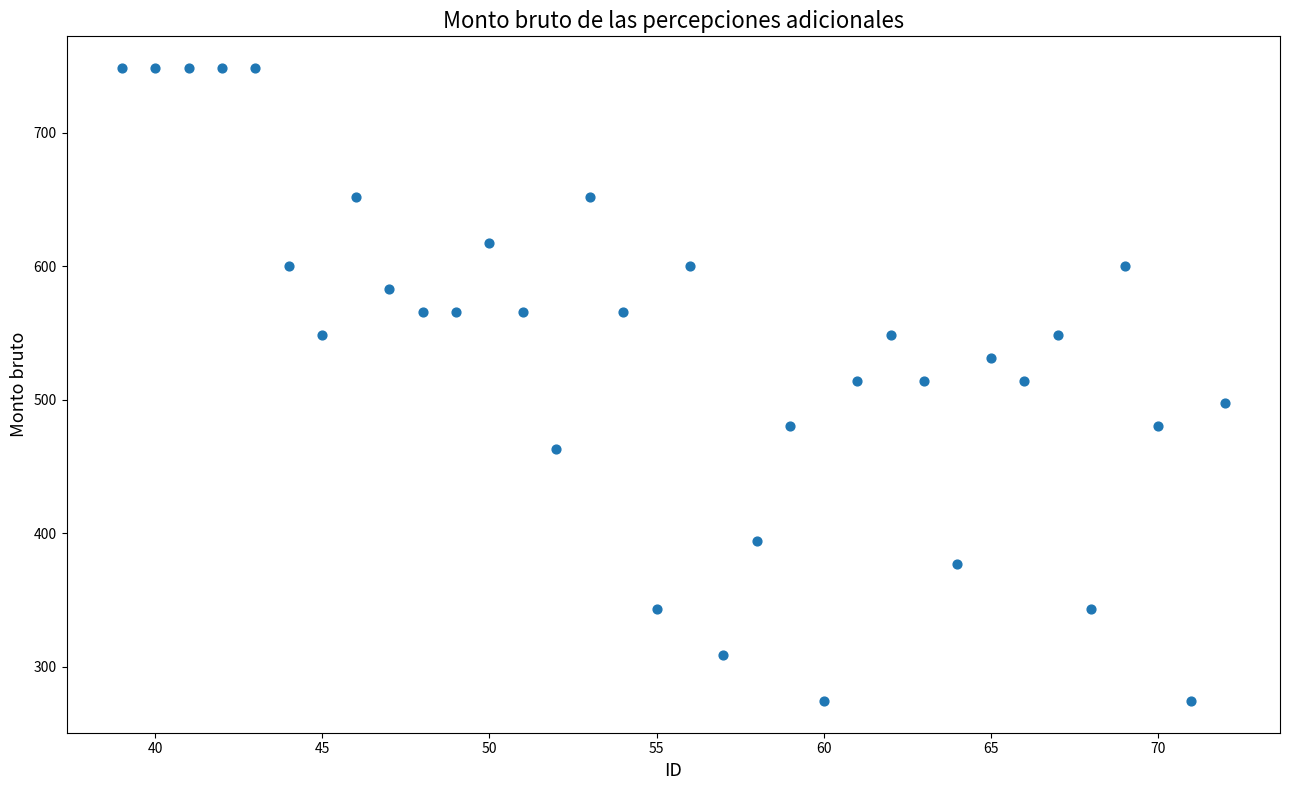

What is the range of Y values (max minus min)?

474.3